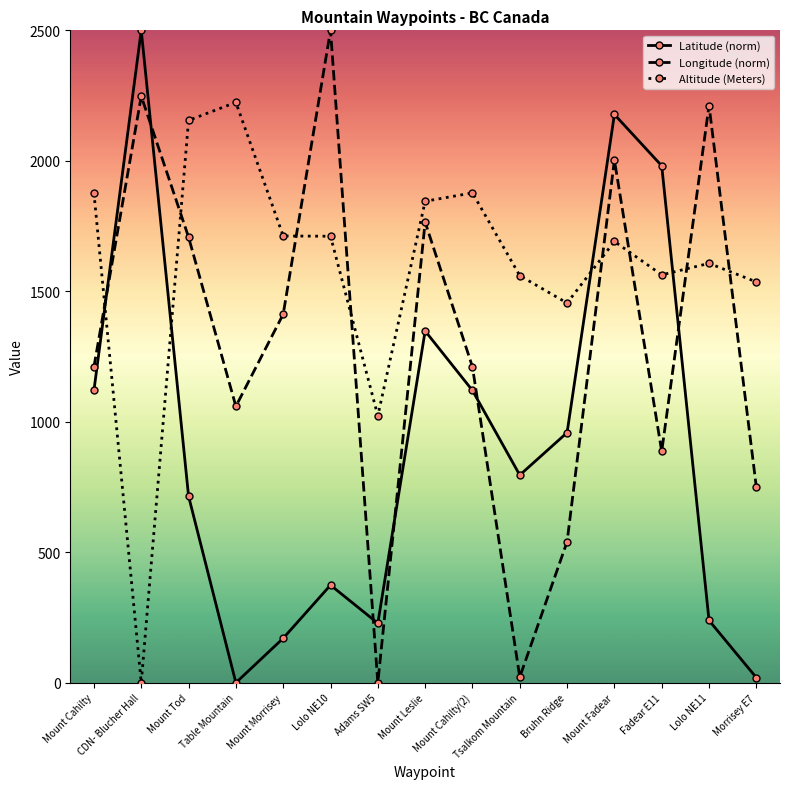

At which label does Latitude (norm) reach its peak?

CDN- Blucher Hall